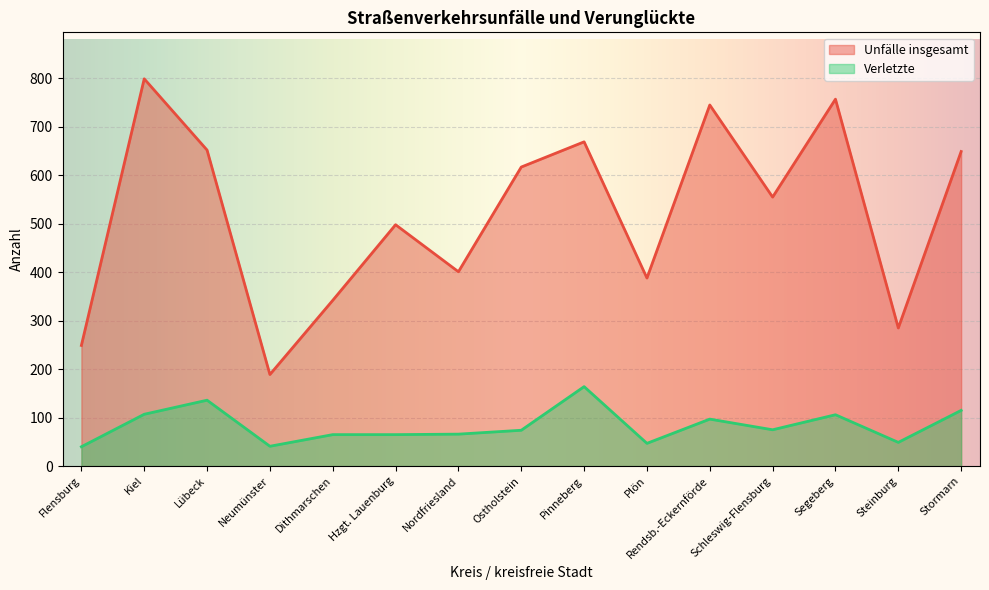

At which label does Verletzte reach its peak?

Pinneberg